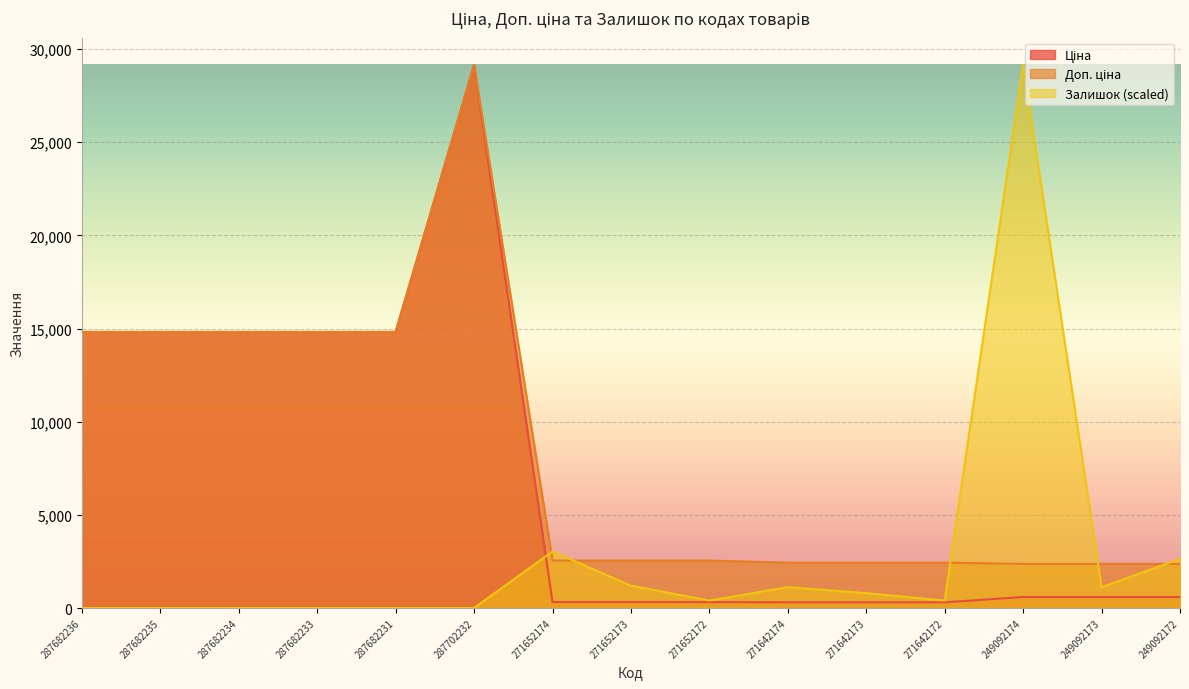

How many times do Залишок and Ціна cross each other?

1